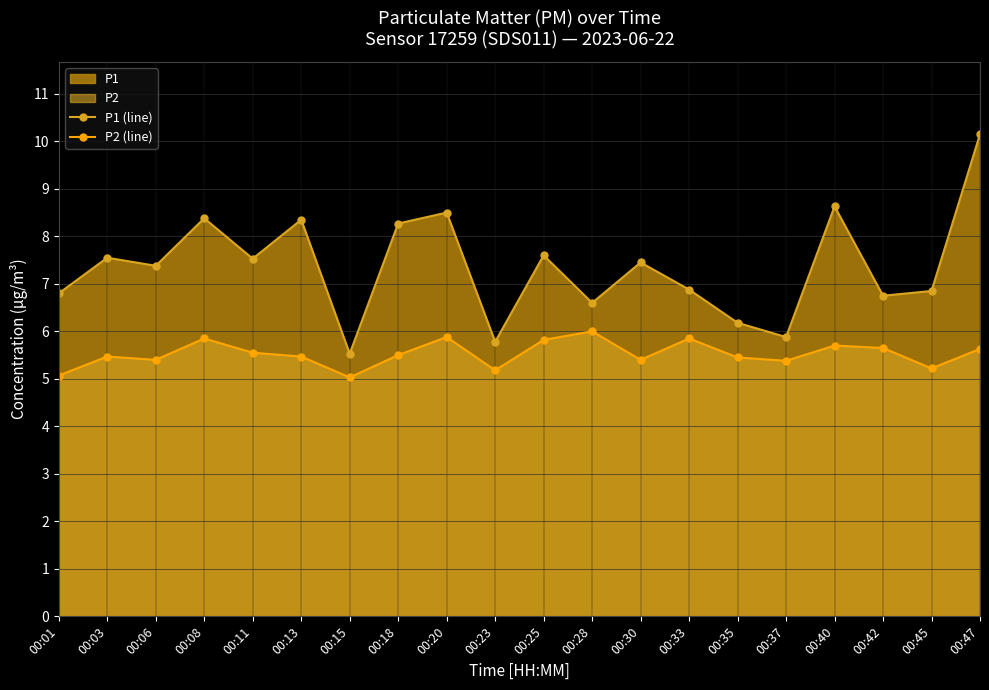

Is it true that P1 (line) equals 7.5 at 00:11?

True